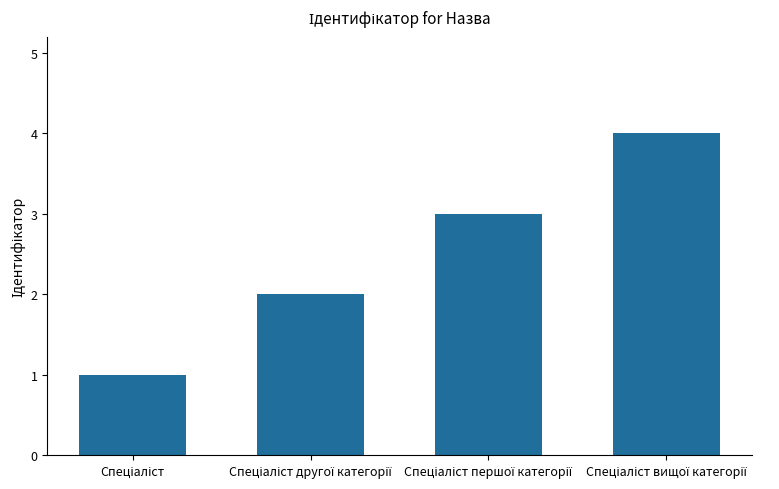

What is the difference between the maximum and minimum values?

3